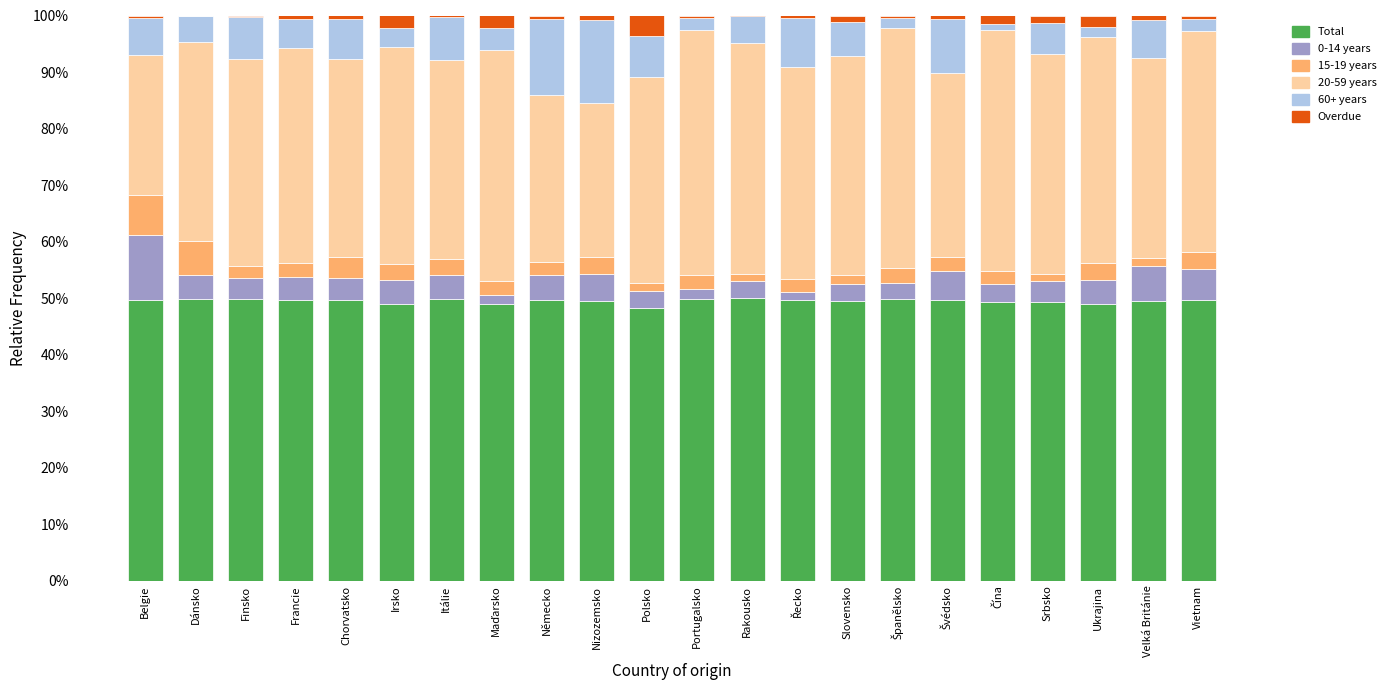

How many categories are shown in the chart?

22